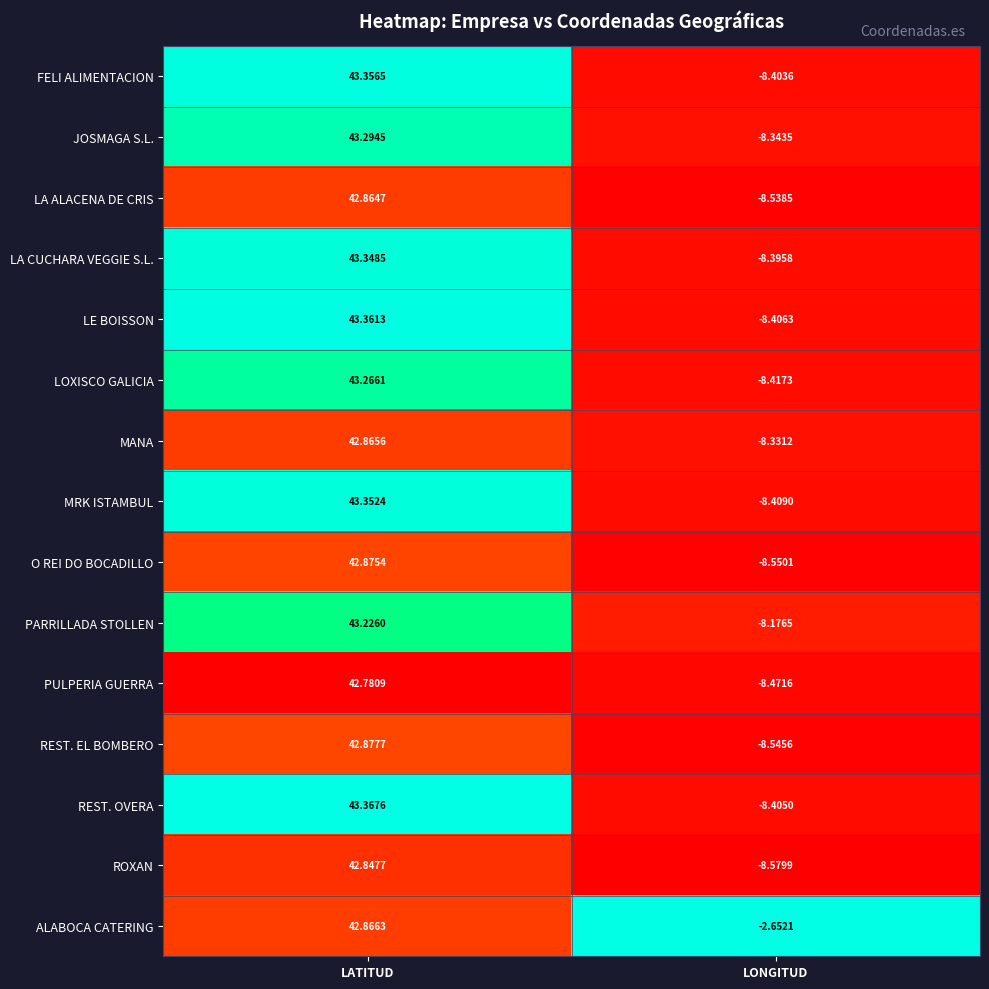

Which series changed the most between LATITUD and LONGITUD?

REST. OVERA